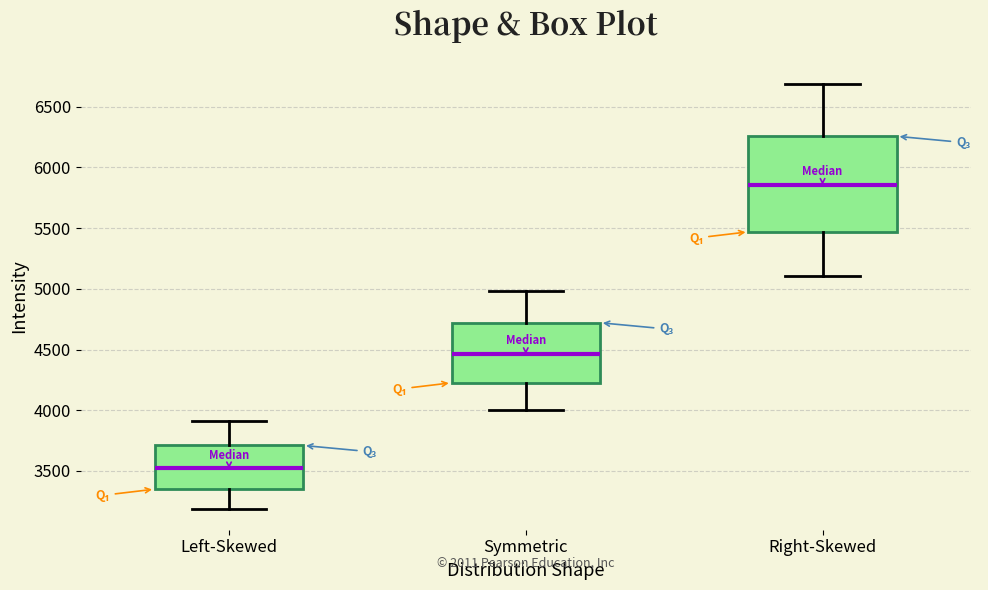

Reading left to right, read every box against the y-axis: the position of its median line, the range the box covers, and the ends of its whiskers. The values are not printed on the chart, so give them approximately, as read against the axis.

Left-Skewed: median 3500, box 3350 to 3700, whiskers 3200 to 3900
Symmetric: median 4450, box 4250 to 4700, whiskers 4000 to 5000
Right-Skewed: median 5850, box 5450 to 6250, whiskers 5100 to 6700